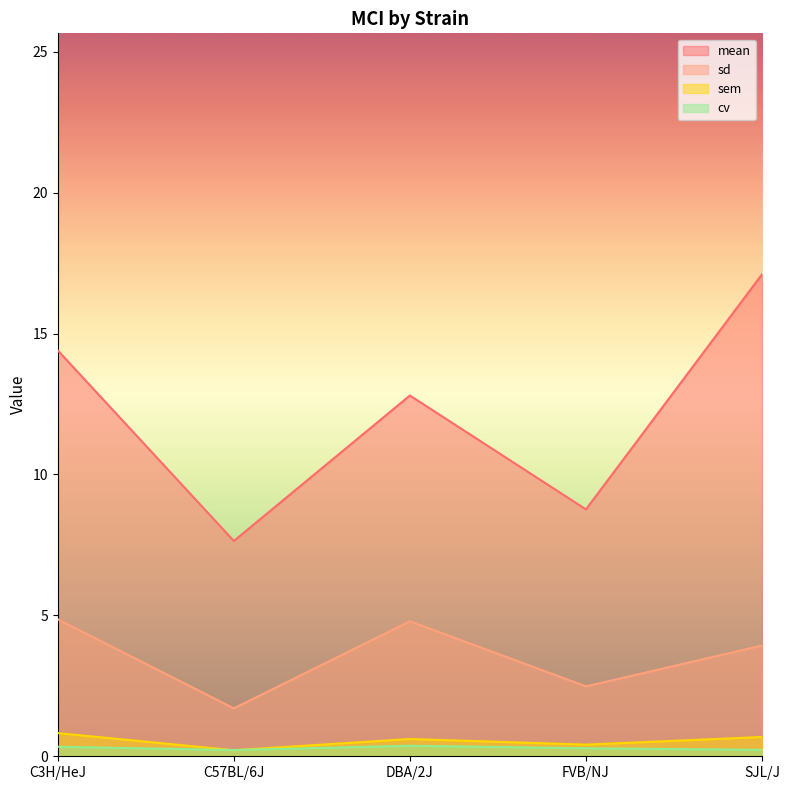

Where do sem and cv first cross each other?

C3H/HeJ and C57BL/6J